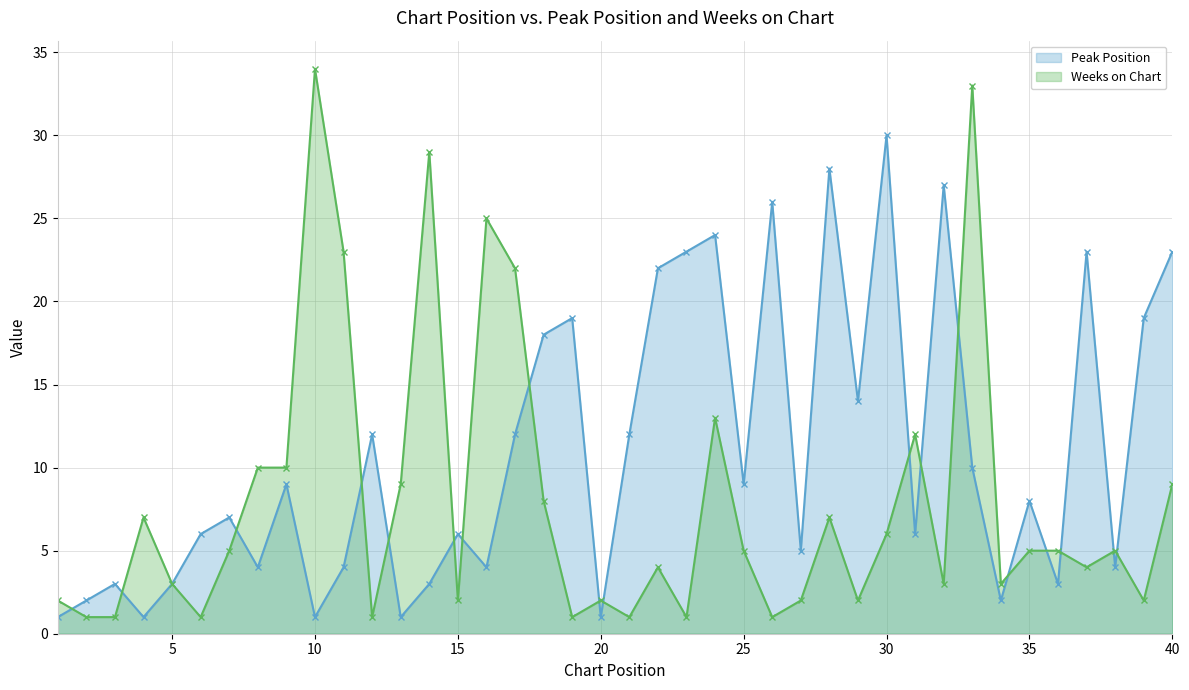

In Weeks on Chart, how many points are higher than both neighbors (excluding endpoints)?

11